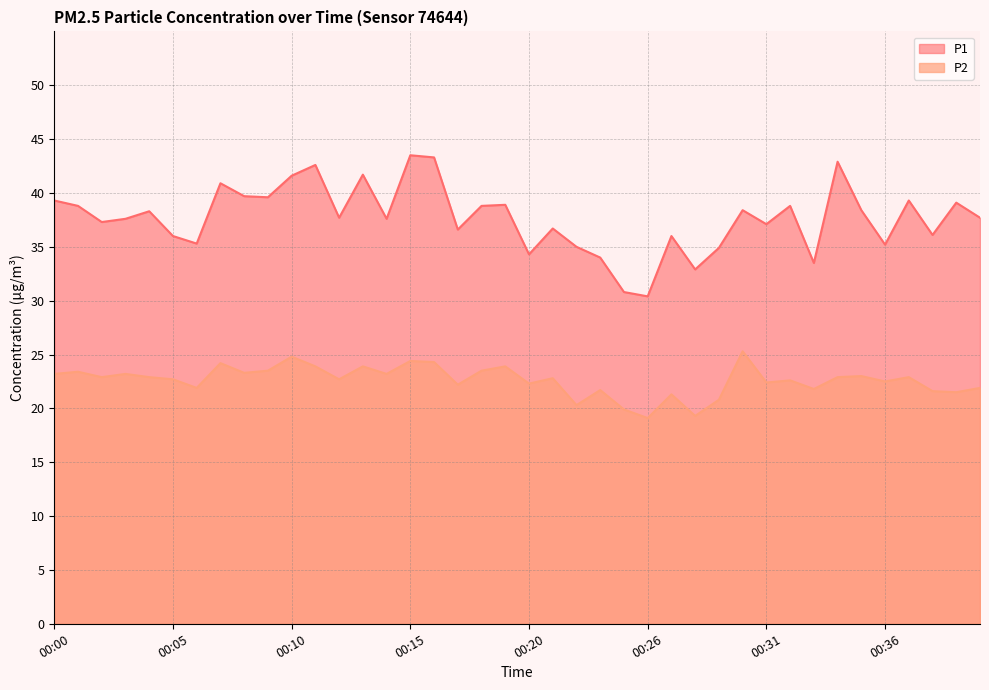

What are all the series names shown in the legend?

P1, P2